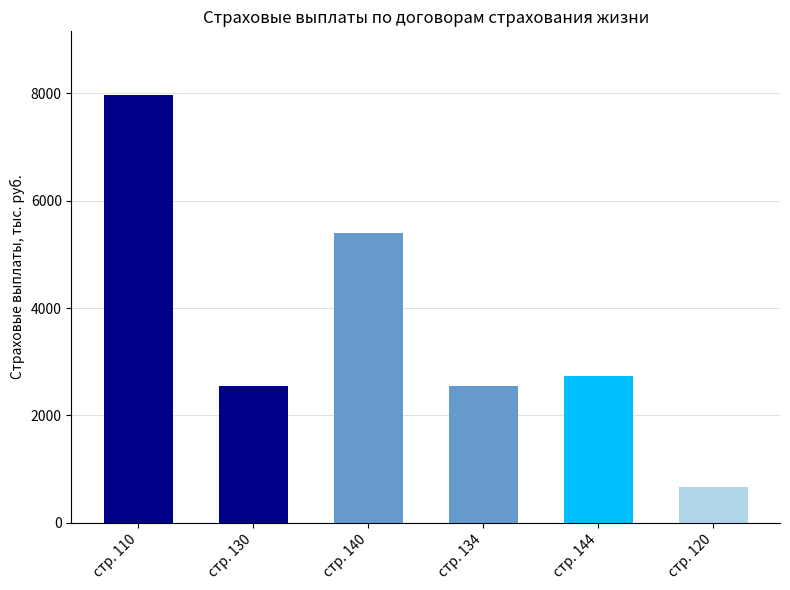

Reading right to left, extract all data points from this chart.

стр. 120=671.6	стр. 144=2729.6	стр. 134=2557.2	стр. 140=5401.9	стр. 130=2557.2	стр. 110=7959.1